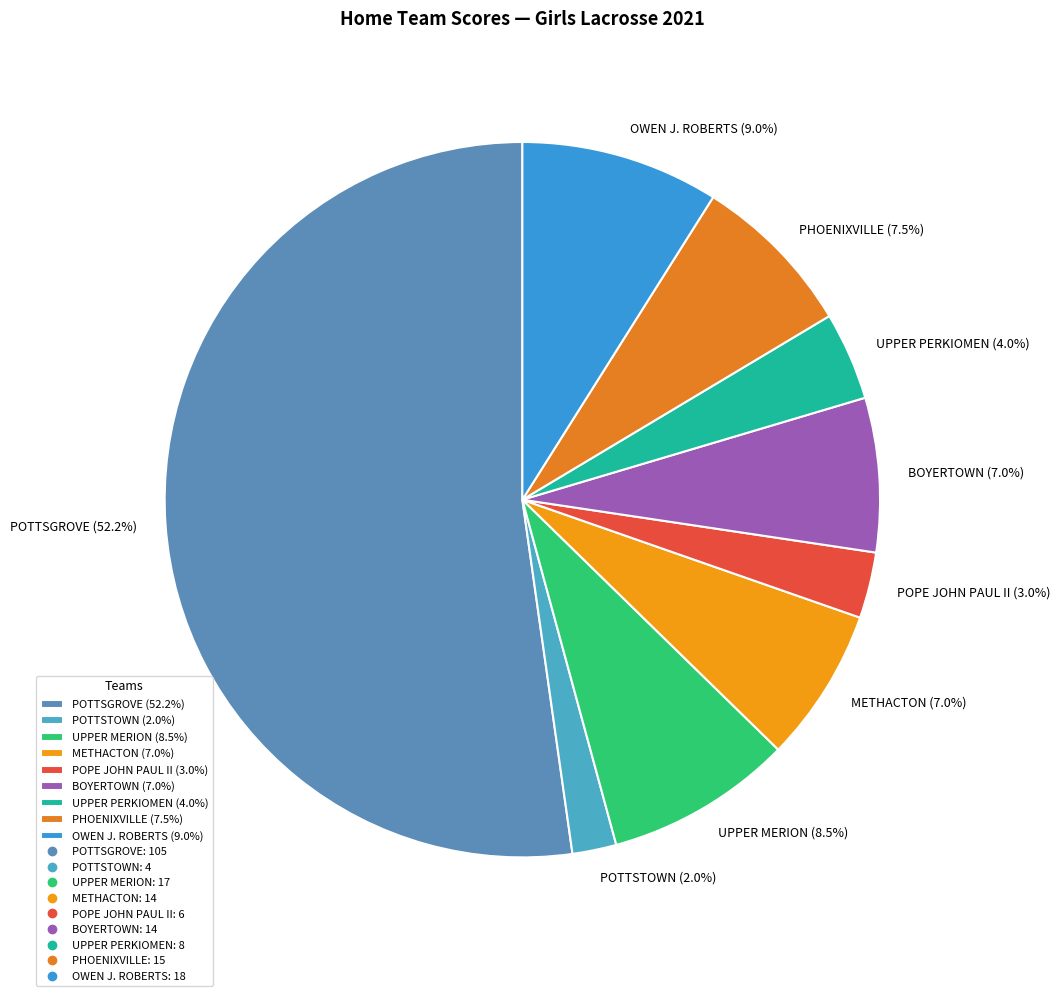

To the nearest percent, what is the difference between the largest and smallest slice percentages?

50%